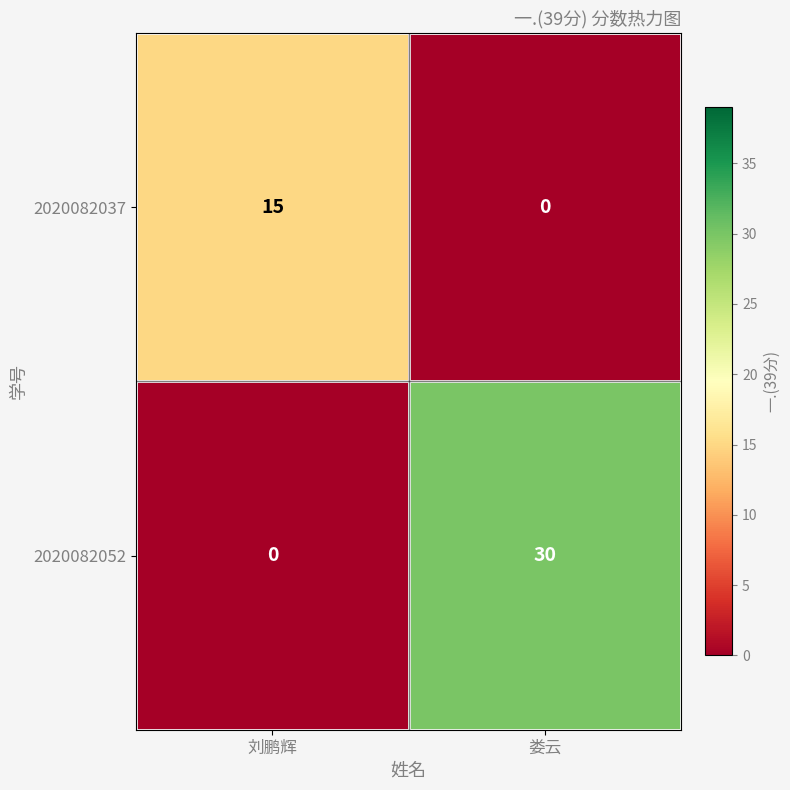

What is the difference between the maximum and minimum values in the 2020082037 series?

15